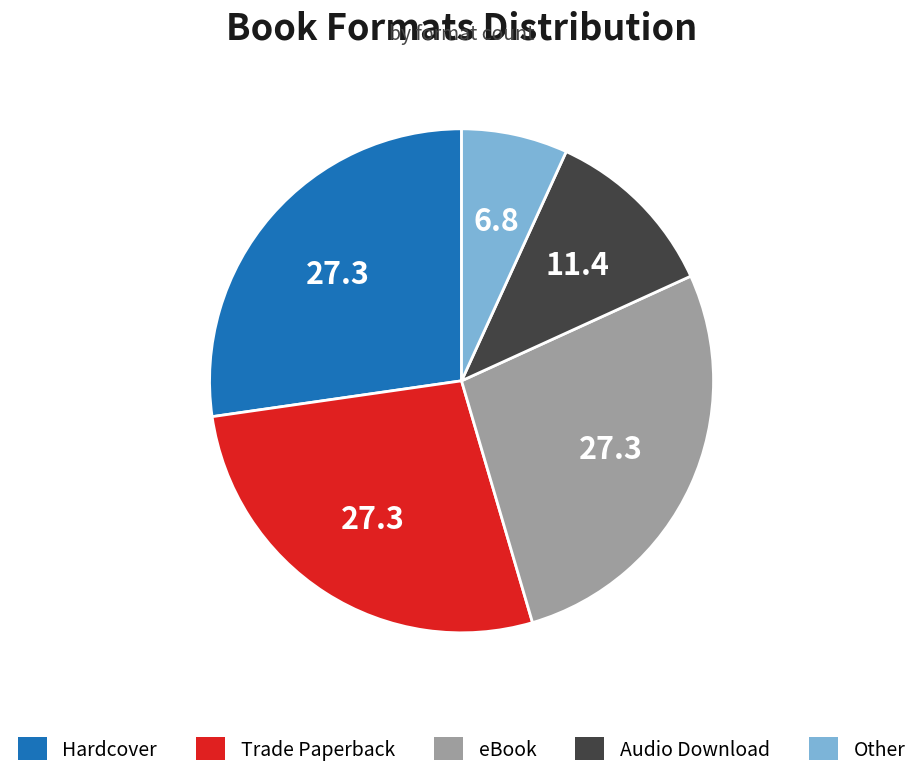

Is the sum of eBook and Audio Download greater than half?

No